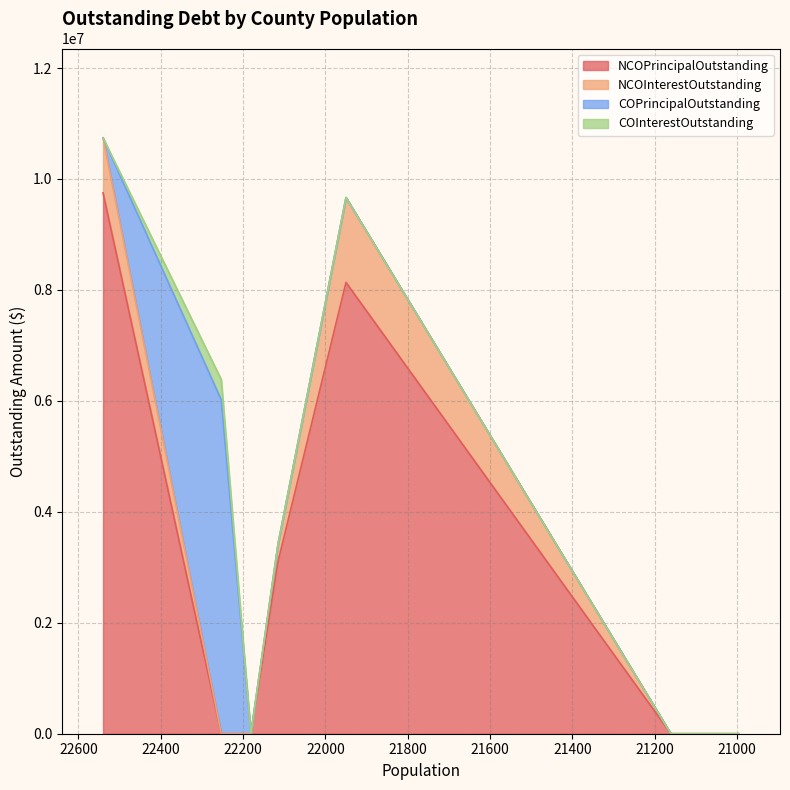

Reading right to left, extract all data points from this chart.

NCOPrincipalOutstanding: 0.0	0.0	0.0	0.0	0.0	8135000.0	3105000.0	0.0	9750000.0
NCOInterestOutstanding: 0.0	0.0	0.0	0.0	0.0	1530440.8	315300.0	0.0	990836.8
COPrincipalOutstanding: 0.0	0.0	0.0	0.0	0.0	0.0	0.0	6020000.0	0.0
COInterestOutstanding: 0.0	0.0	0.0	0.0	0.0	0.0	0.0	365646.0	0.0